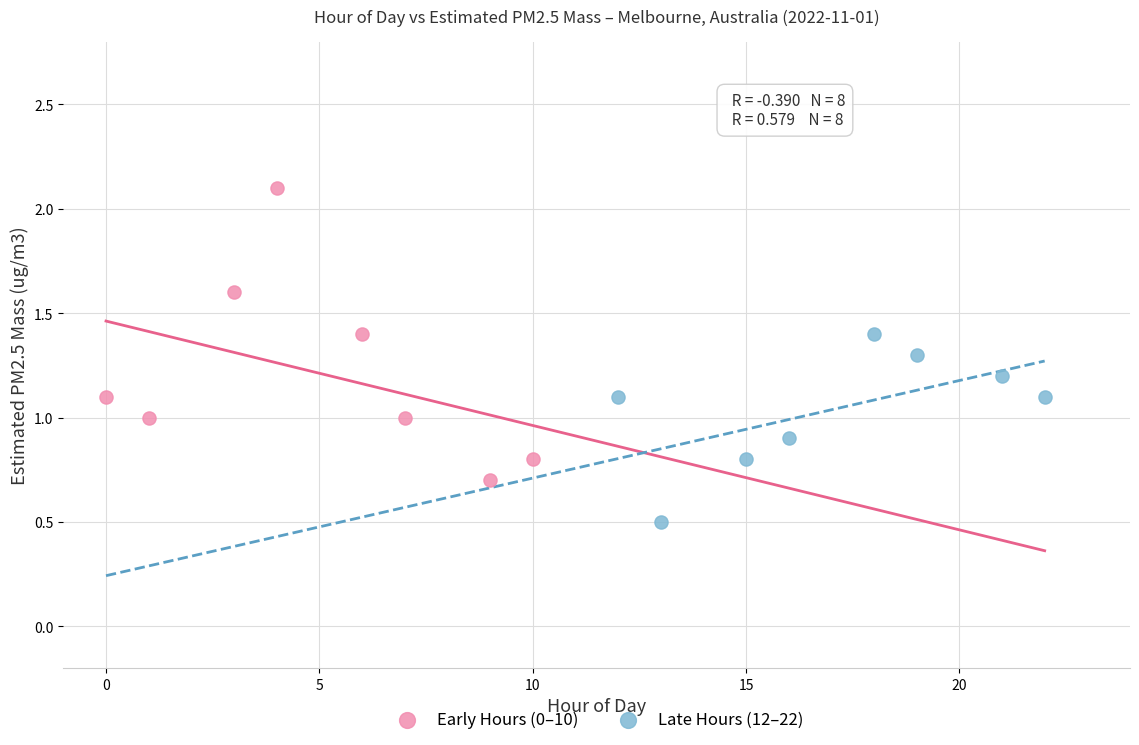

What are all the series names shown in the legend?

Early Hours (0–10), Late Hours (12–22)